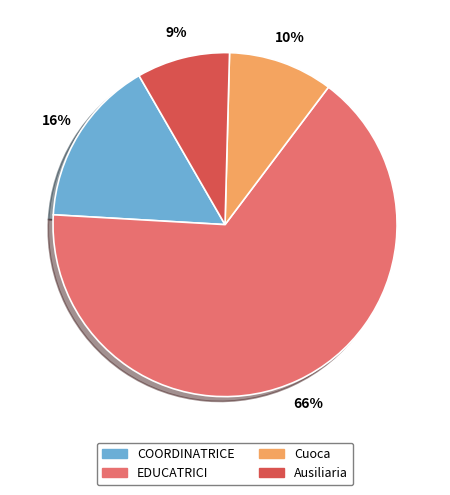

Does any single category account for the majority?

Yes